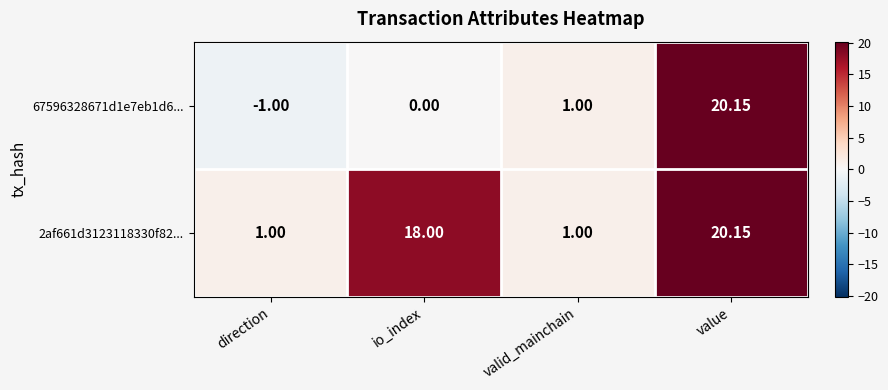

Which label corresponds to the smallest value in the chart?

direction